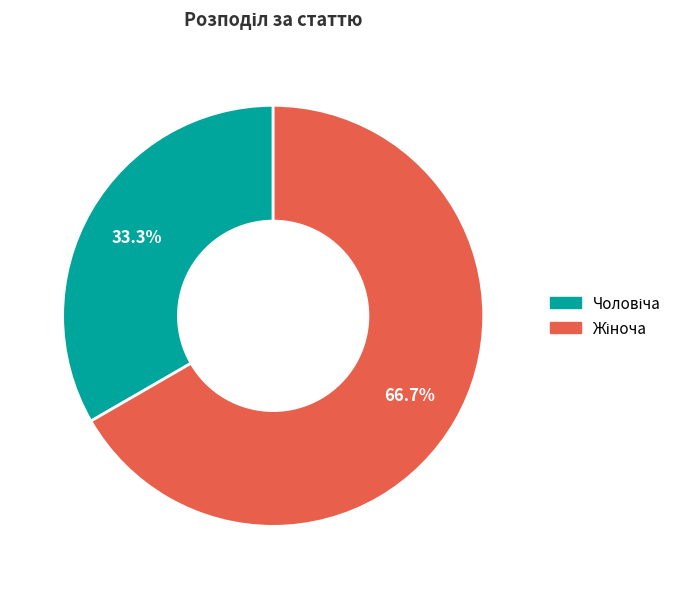

Does any single category account for the majority?

Yes